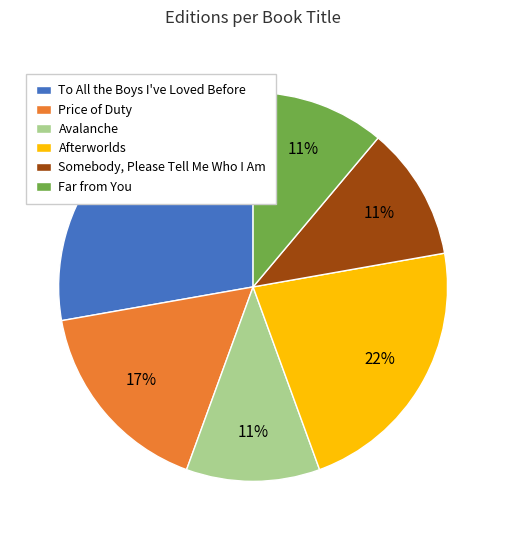

Which has a higher value, Far from You or To All the Boys I've Loved Before?

To All the Boys I've Loved Before